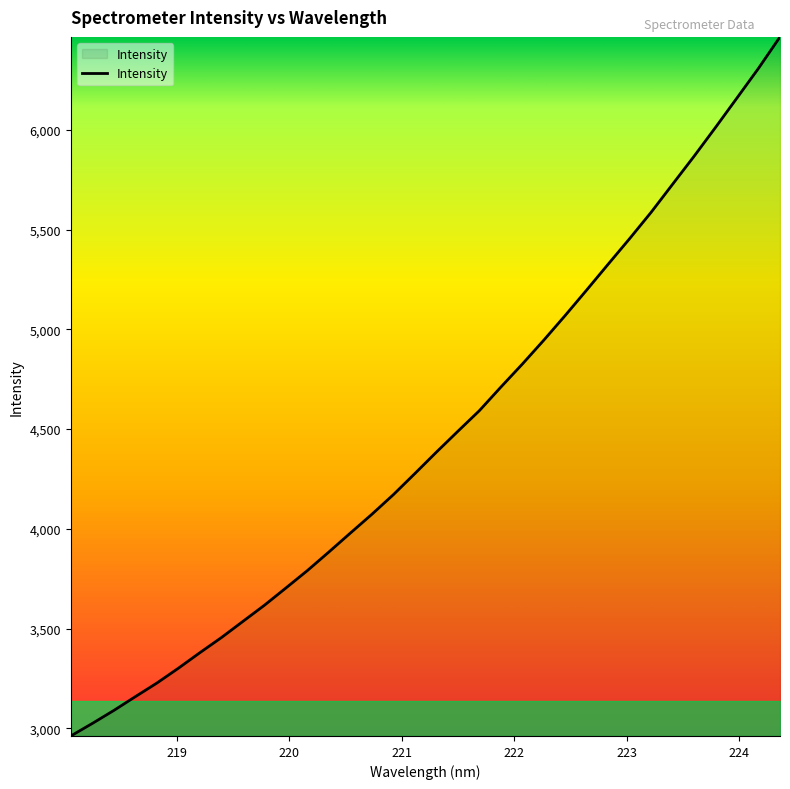

Does the chart display data point markers on the line(s)?

No